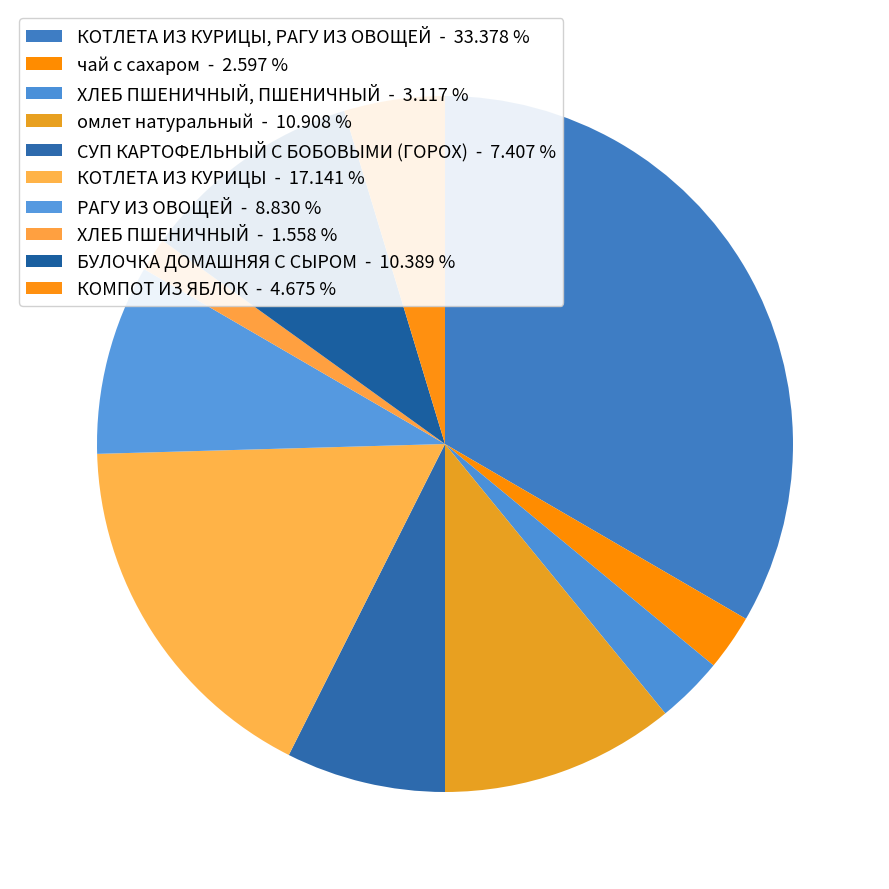

Count the number of slices in the pie.

10